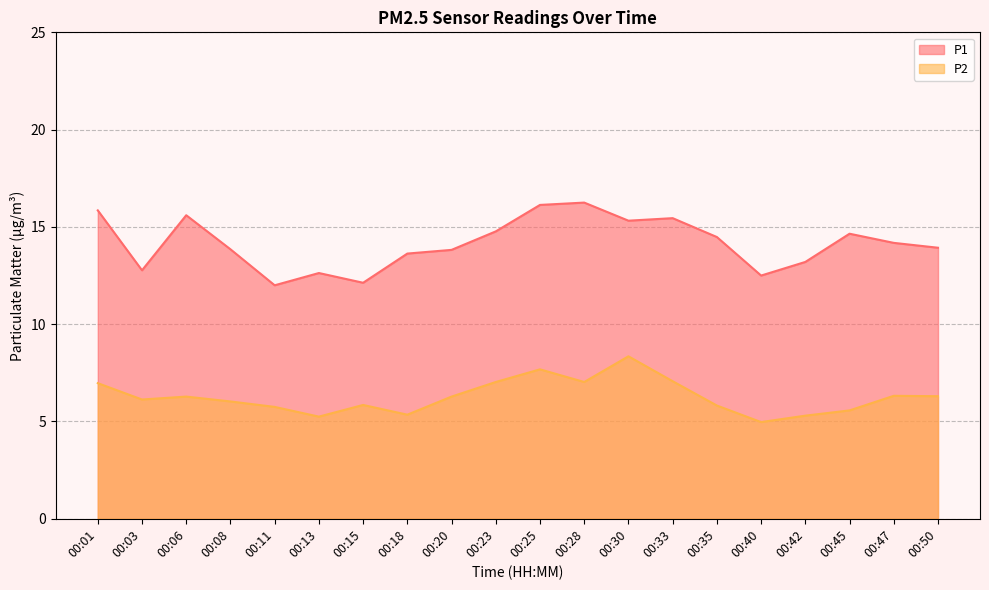

Where is the first local minimum for P1?

00:03